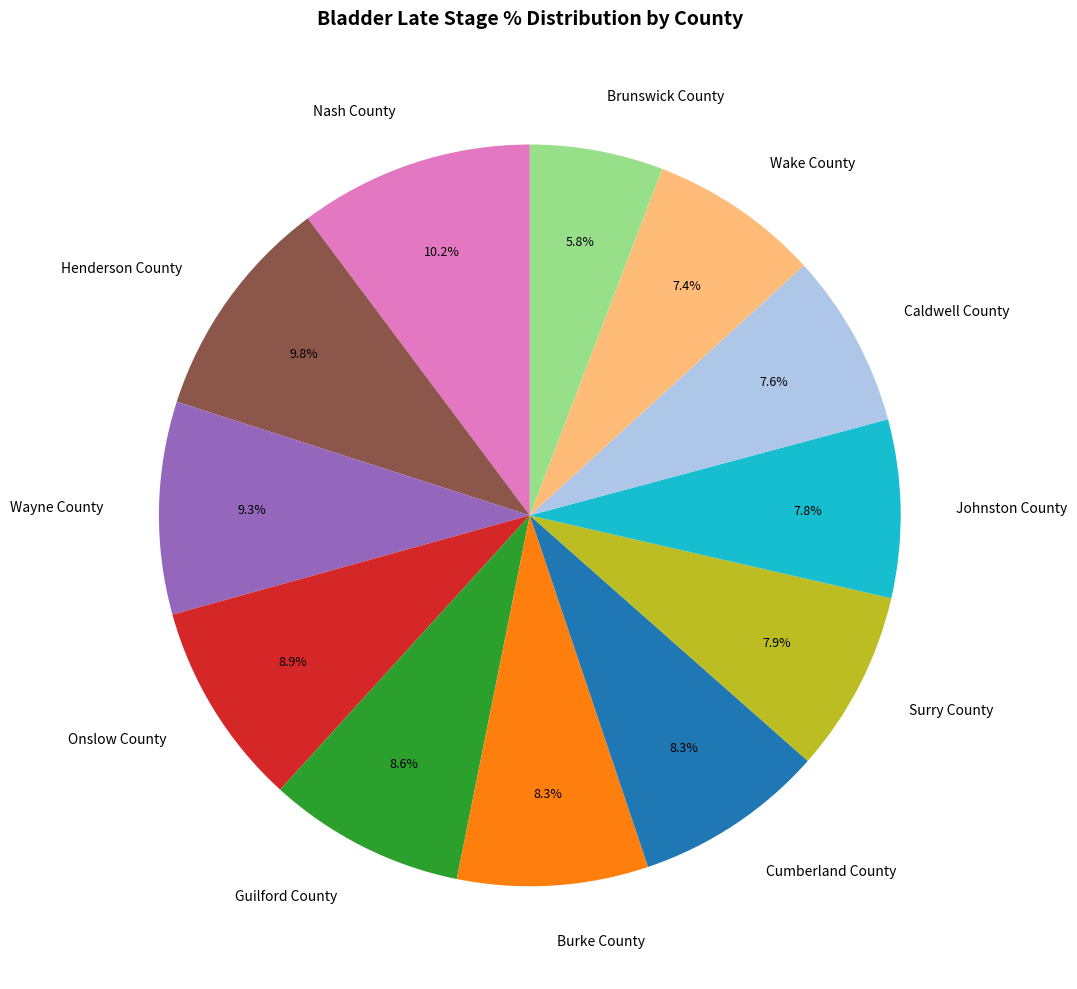

Which category has the smallest portion of the pie?

Brunswick County